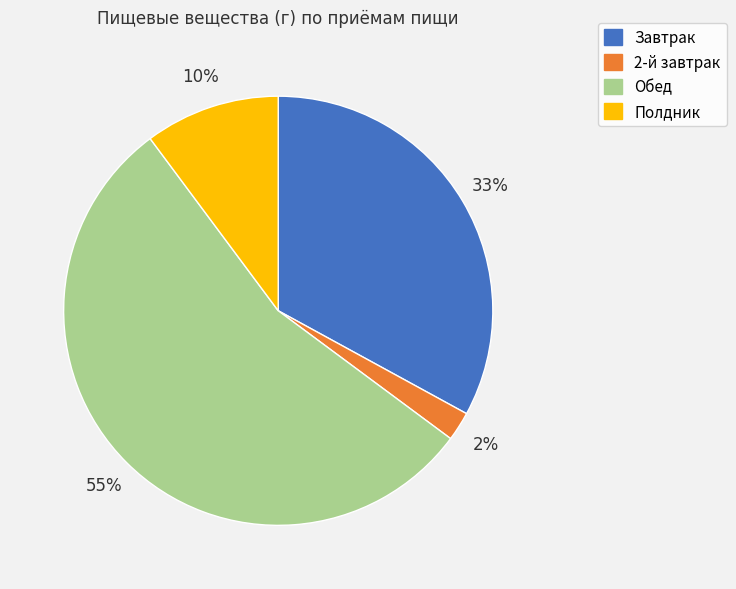

Does any single category account for the majority?

Yes